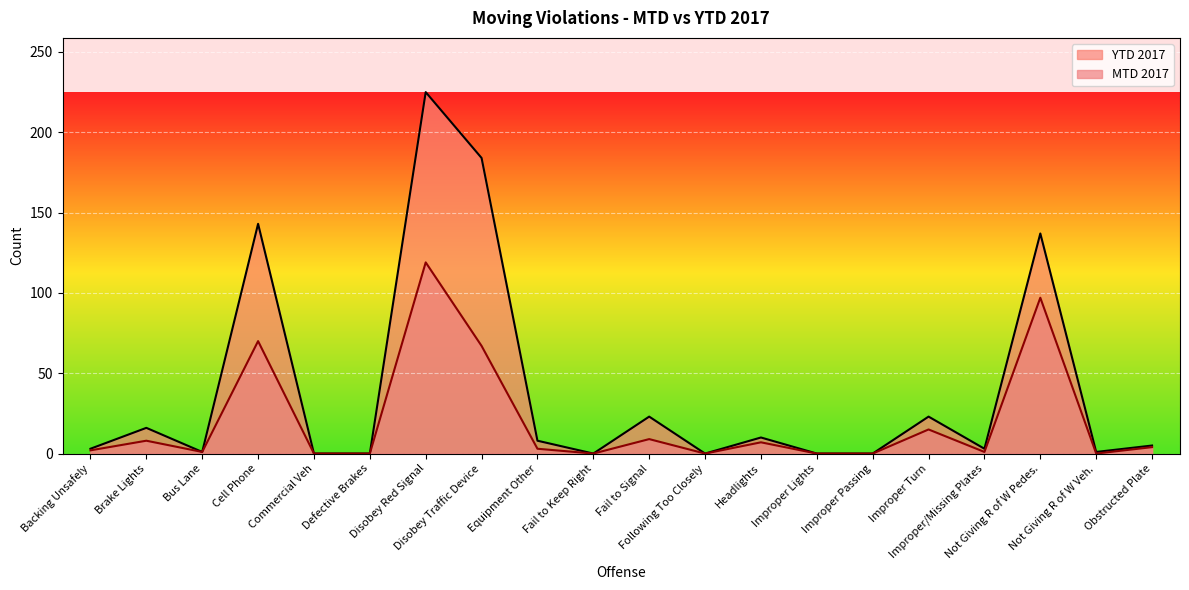

Where is the first local maximum for MTD 2017?

Brake Lights